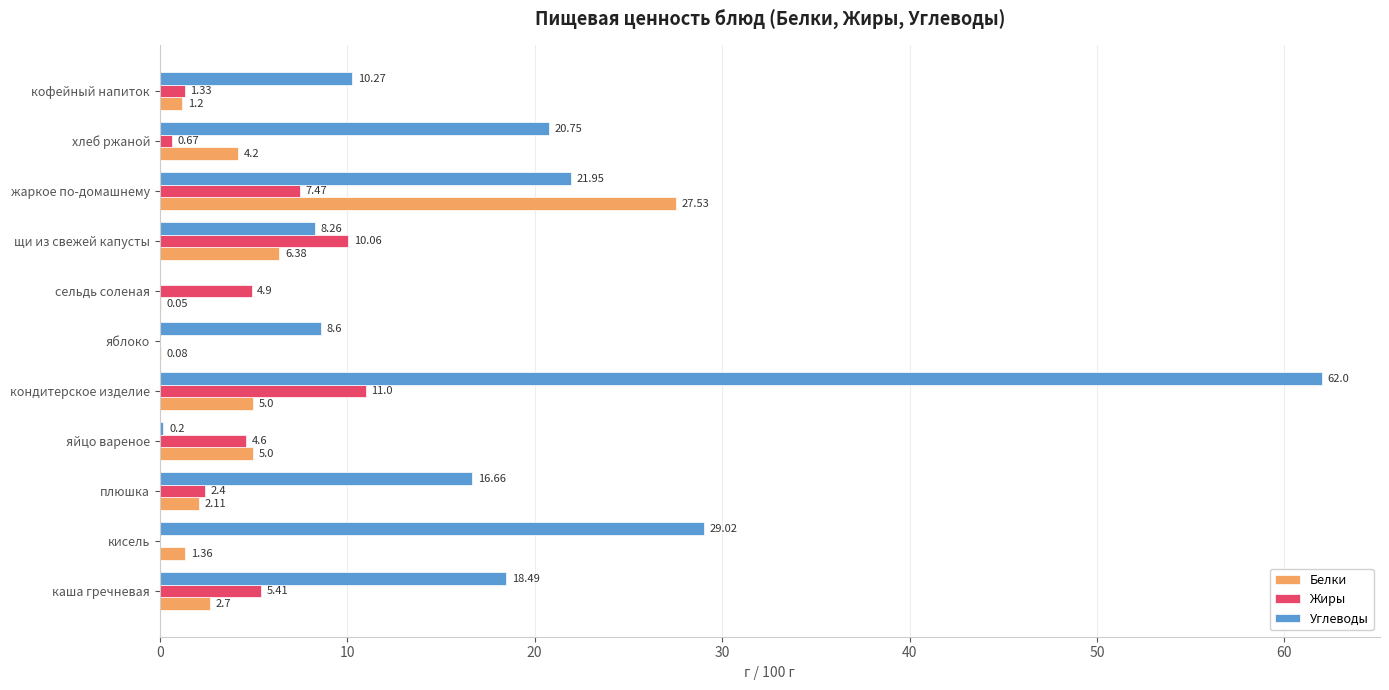

Where is Белки nearest to the value 13?

щи из свежей капусты